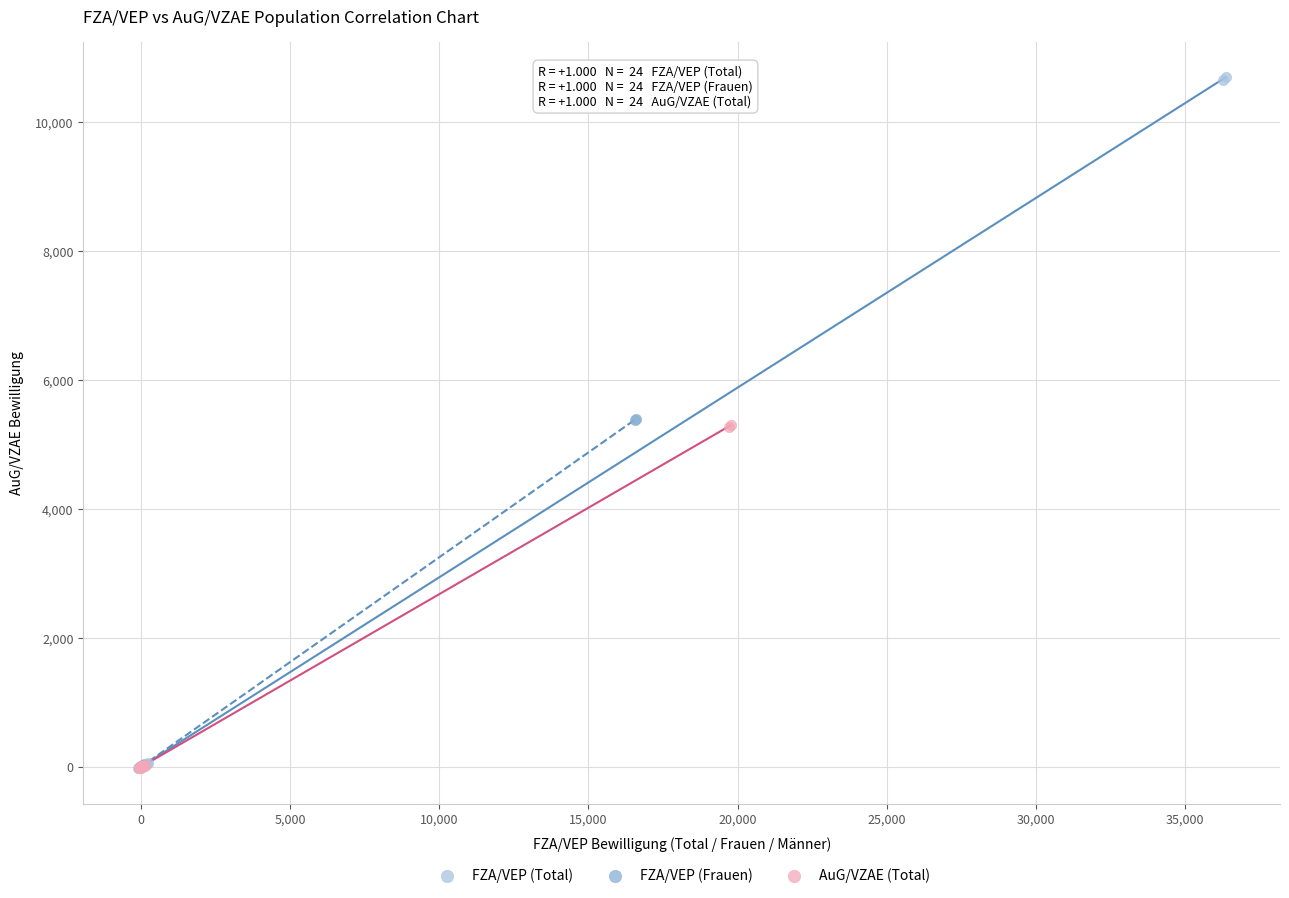

Which series has the largest Y range (max minus min)?

FZA/VEP (Total)